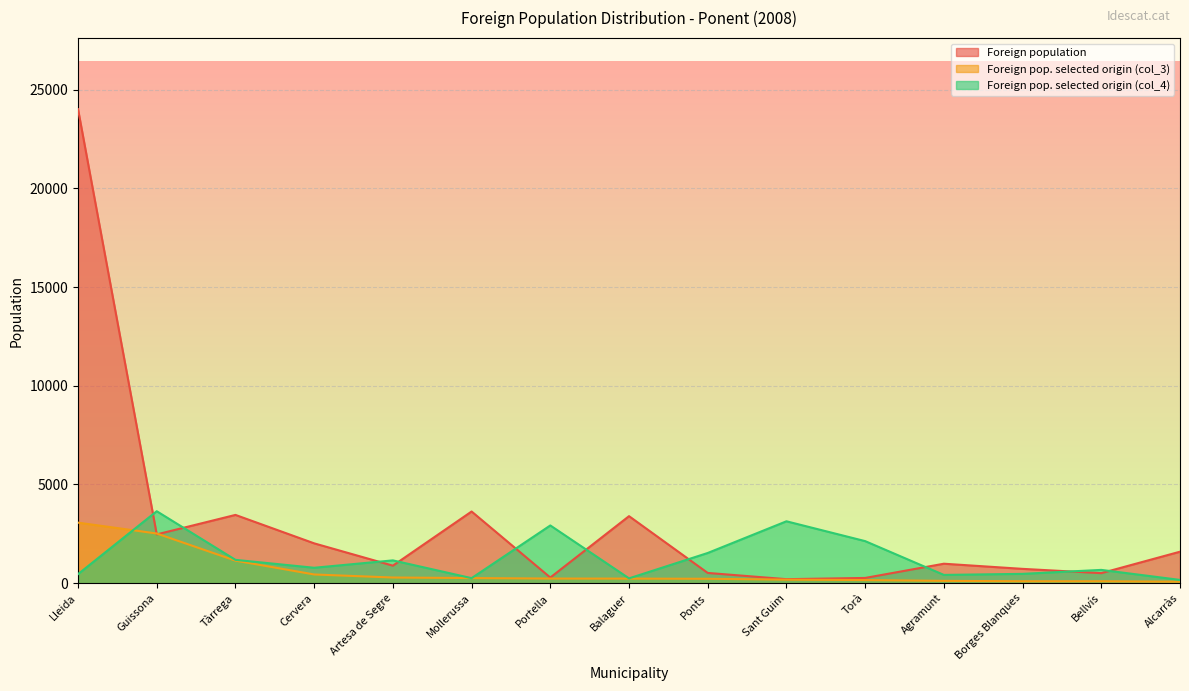

What position from the right is Lleida?

15